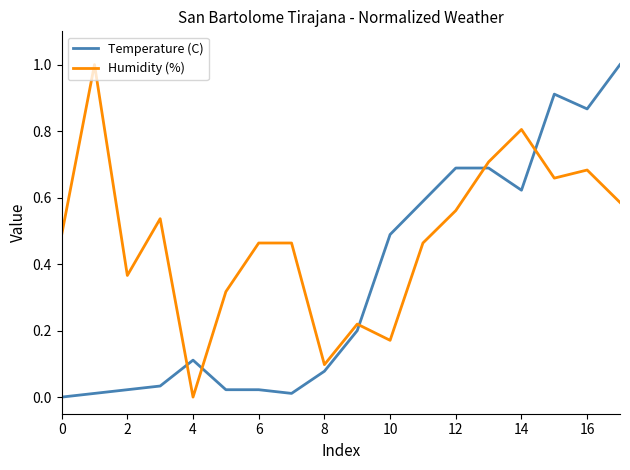

How many lines are shown in the chart?

2